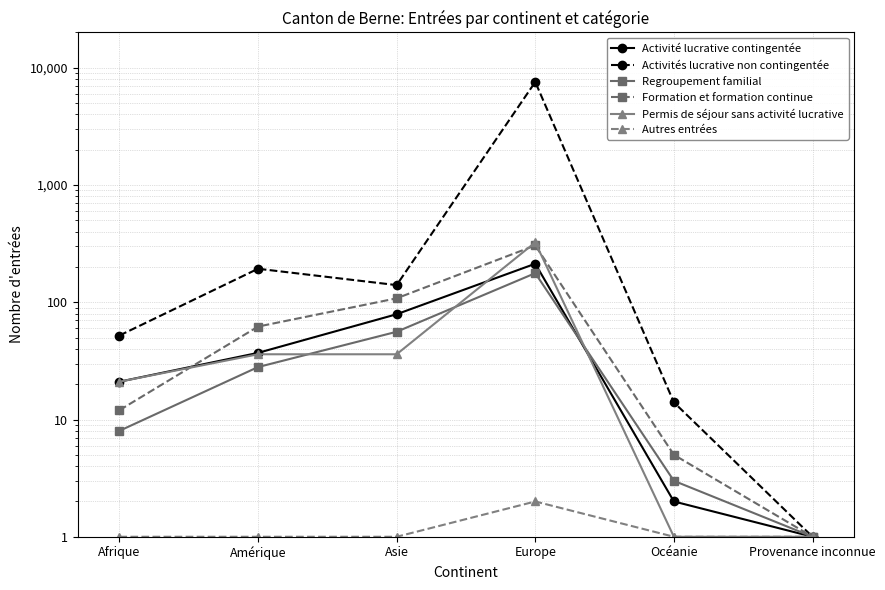

Rank the series at Océanie from highest to lowest value.

Activités lucrative non contingentée, Formation et formation continue, Regroupement familial, Activité lucrative contingentée, Permis de séjour sans activité lucrative, Autres entrées